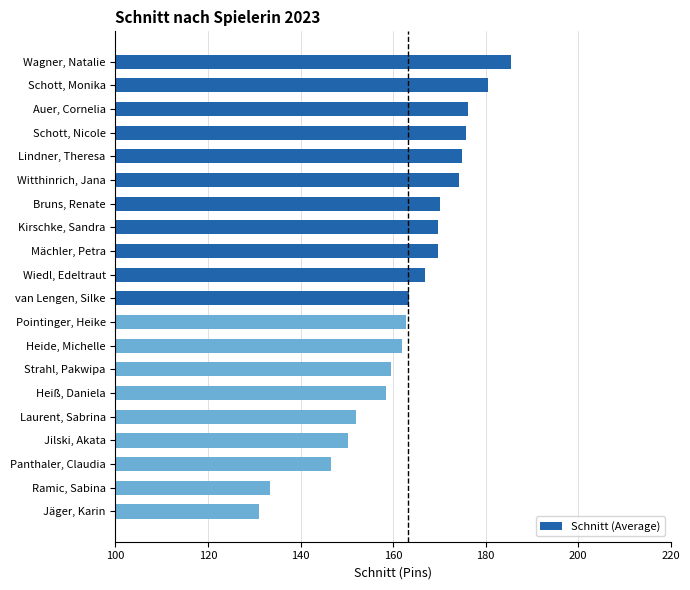

Rank the categories by value from lowest to highest.

Jäger, Karin, Ramic, Sabina, Panthaler, Claudia, Jilski, Akata, Laurent, Sabrina, Heiß, Daniela, Strahl, Pakwipa, Heide, Michelle, Pointinger, Heike, van Lengen, Silke, Wiedl, Edeltraut, Mächler, Petra, Kirschke, Sandra, Bruns, Renate, Witthinrich, Jana, Lindner, Theresa, Schott, Nicole, Auer, Cornelia, Schott, Monika, Wagner, Natalie